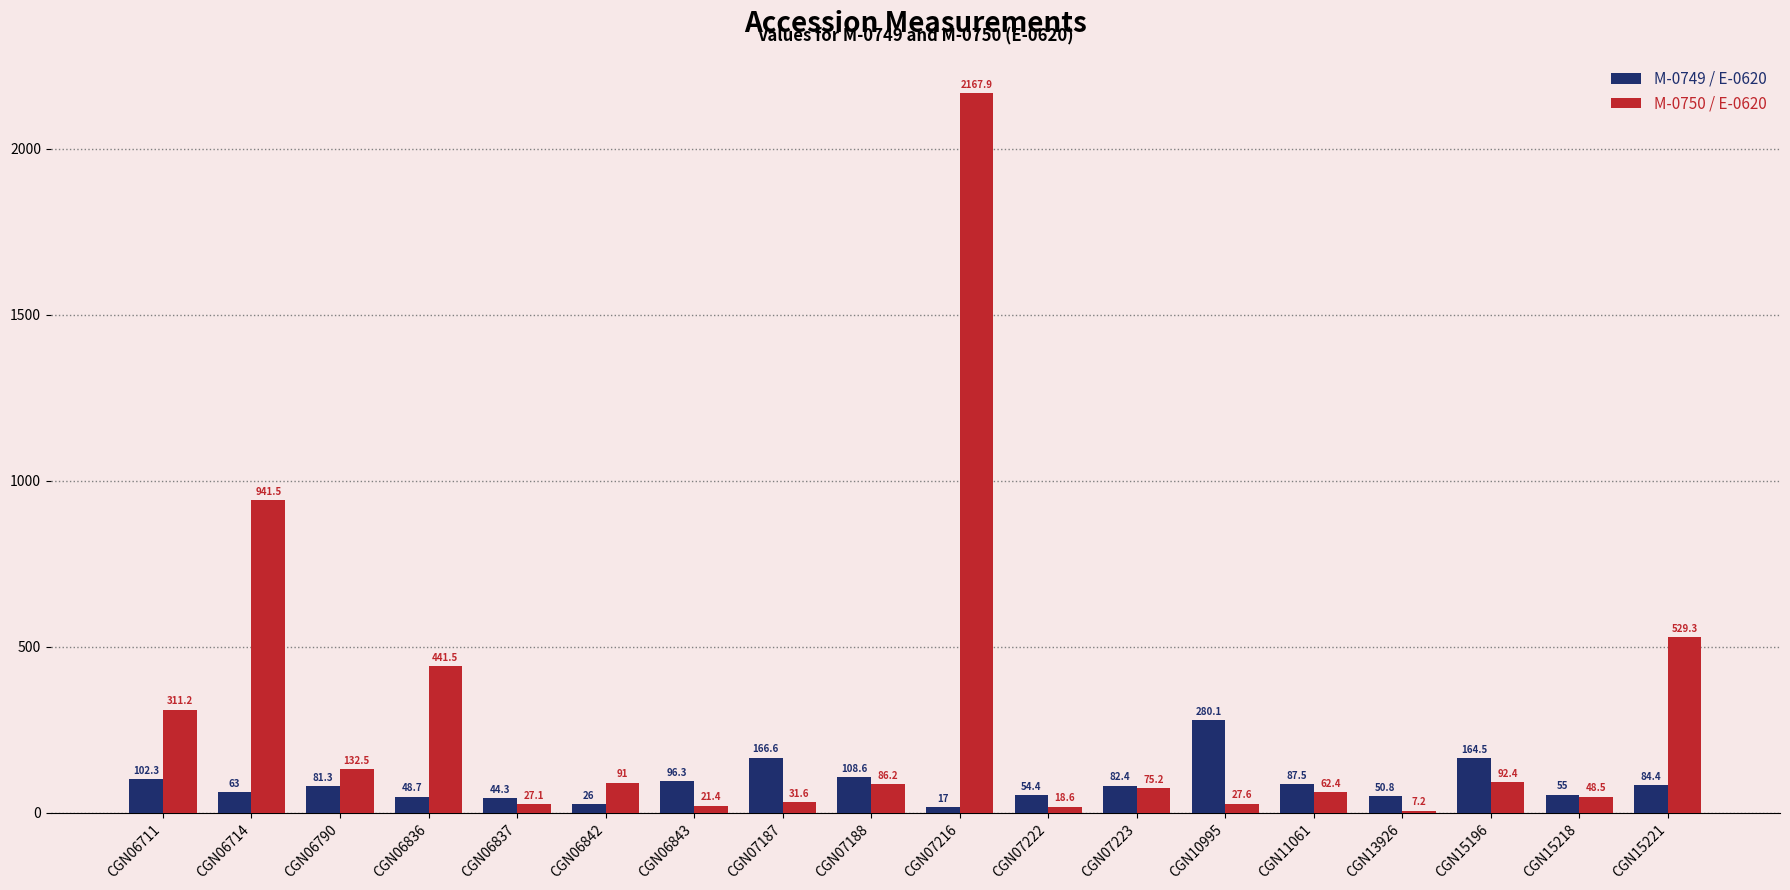

Are the bars horizontal?

No